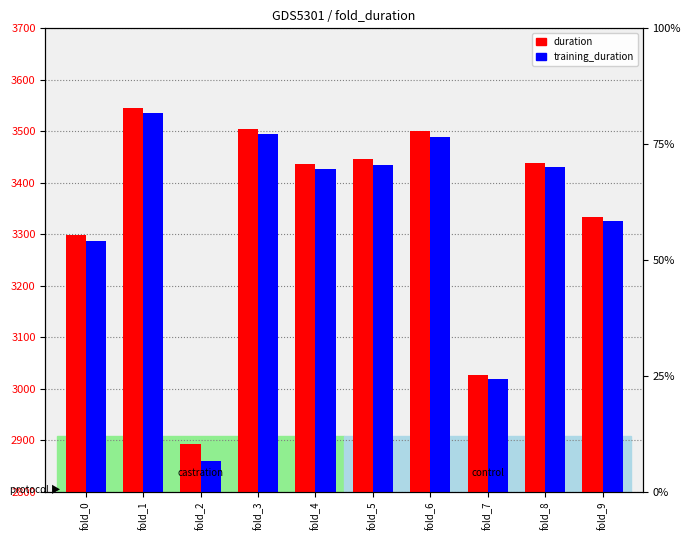

What is the difference between the maximum and minimum values in the training_duration series?

675.3